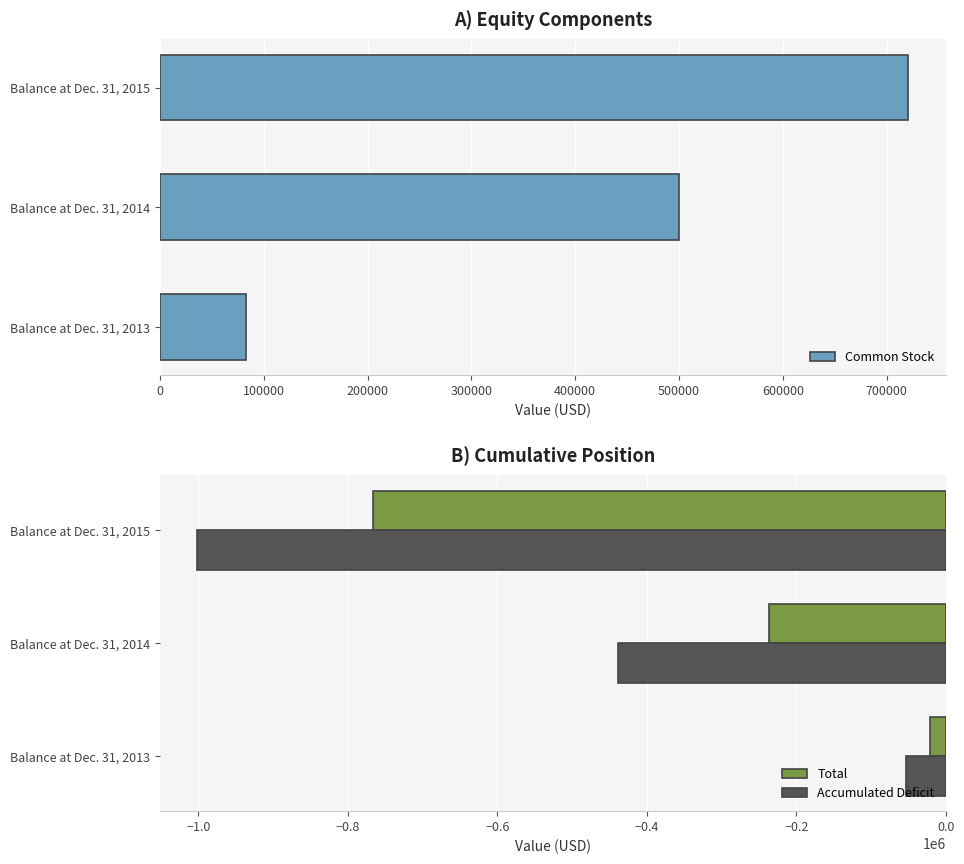

The value of Common Stock at Balance at Dec. 31, 2014 is 500000. True or false?

True